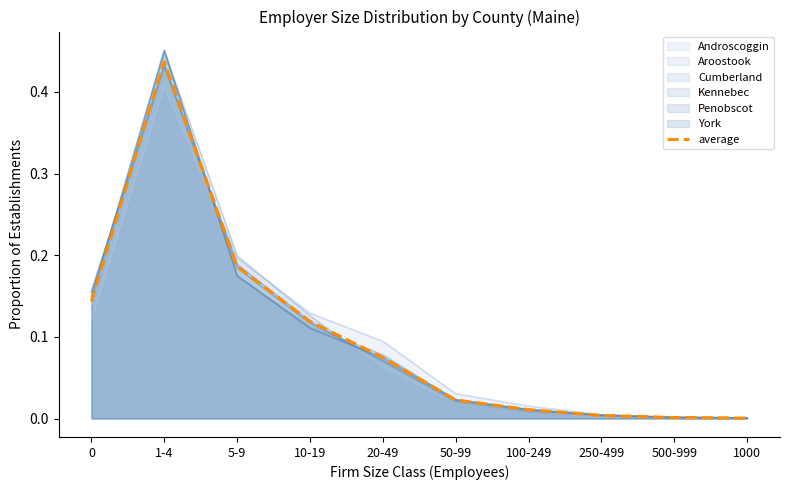

Reading right to left, list all the values displayed in this chart.

1000=0.0	500-999=0.0	250-499=0.0	100-249=0.0	50-99=0.0	20-49=0.1	10-19=0.1	5-9=0.2	1-4=0.4	0=0.1